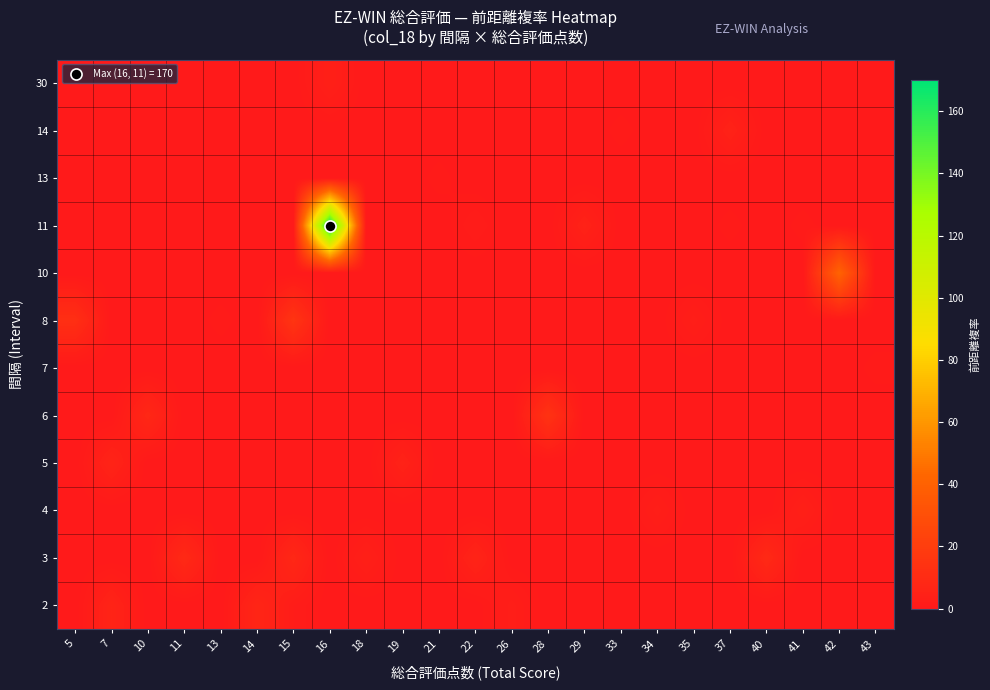

List the series in order of their peak value, lowest first.

7, 13, 4, 30, 14, 5, 2, 3, 6, 8, 10, 11